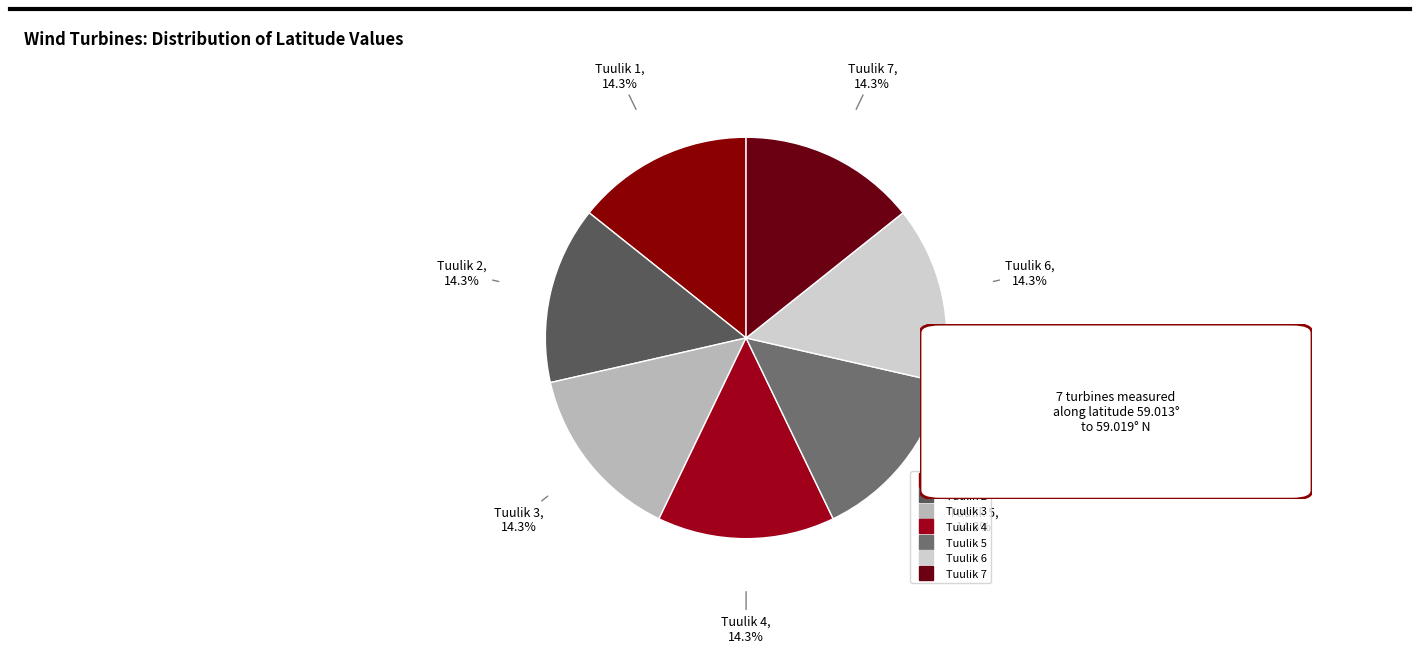

Is there a majority slice in this chart?

No